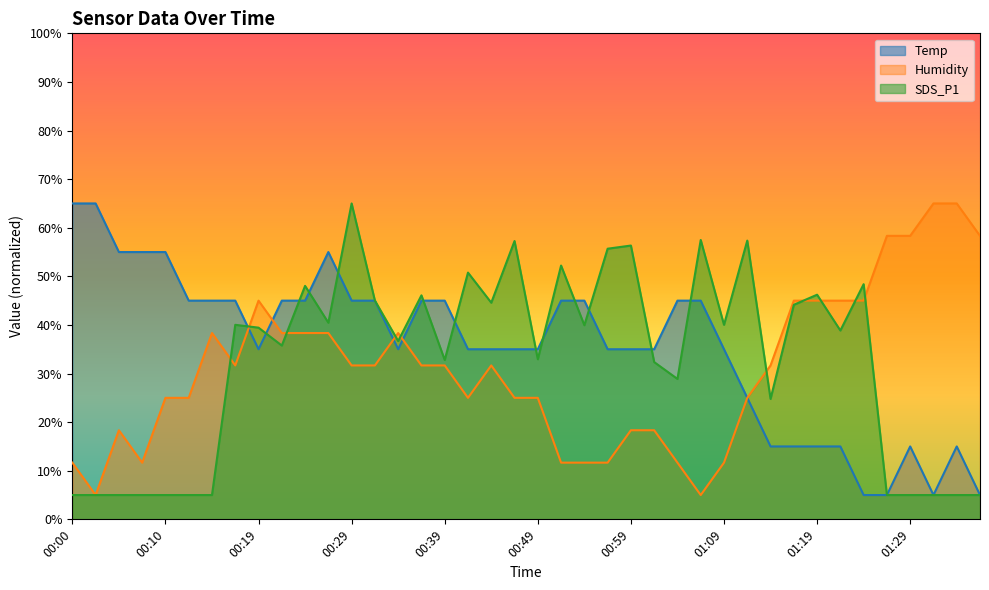

How many lines are shown in the chart?

3